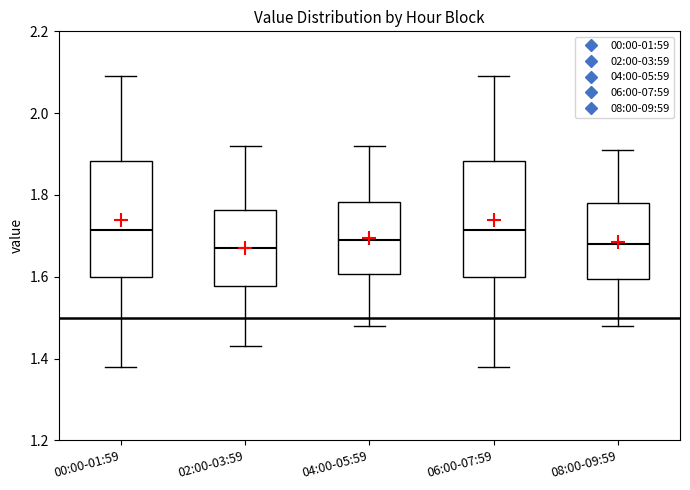

Reading left to right, read every box against the y-axis: the position of its median line, the range the box covers, and the ends of its whiskers. The values are not printed on the chart, so give them approximately, as read against the axis.

00:00-01:59: median 1.72, box 1.60 to 1.88, whiskers 1.38 to 2.10
02:00-03:59: median 1.68, box 1.58 to 1.76, whiskers 1.44 to 1.92
04:00-05:59: median 1.70, box 1.60 to 1.78, whiskers 1.48 to 1.92
06:00-07:59: median 1.72, box 1.60 to 1.88, whiskers 1.38 to 2.10
08:00-09:59: median 1.68, box 1.60 to 1.78, whiskers 1.48 to 1.92